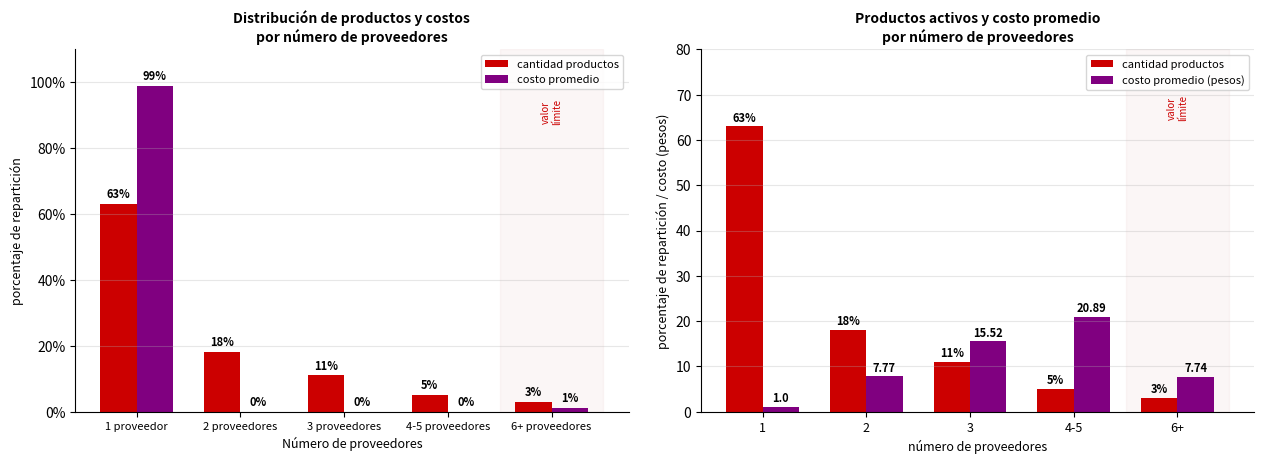

How many groups of bars are there?

5